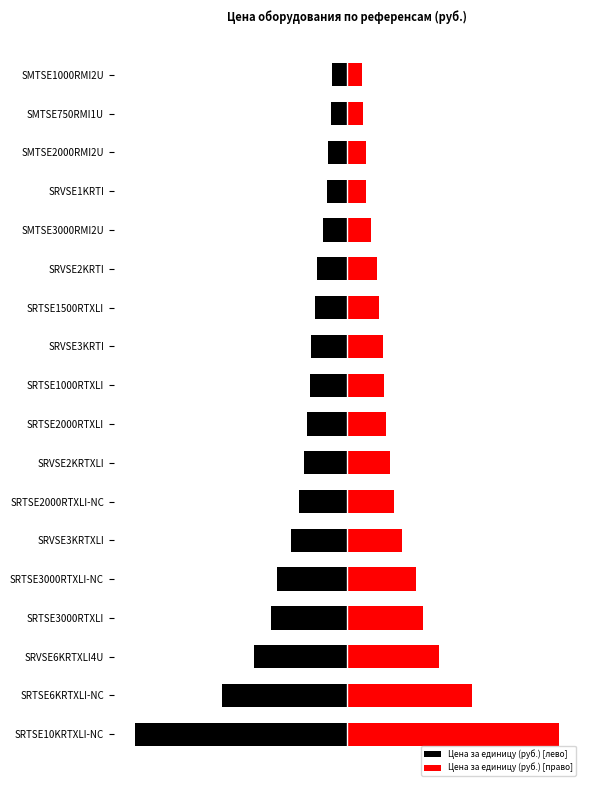

How many groups of bars are there?

18